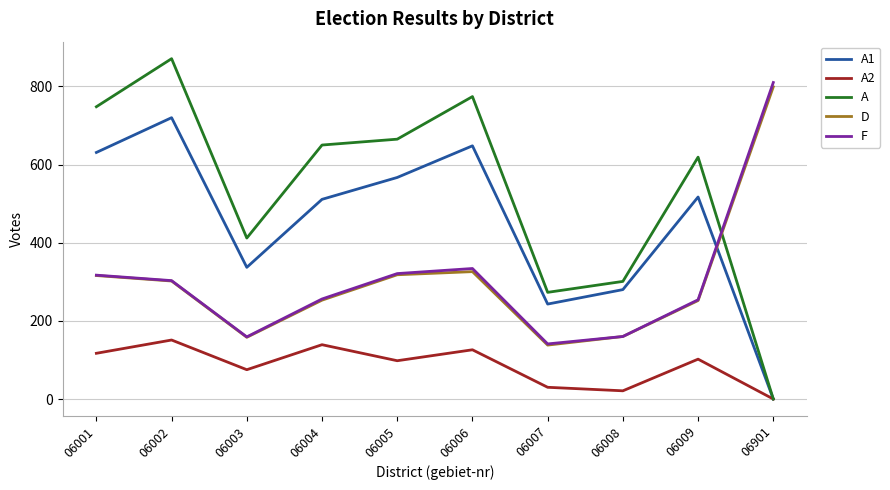

At which category is the sum across all series the highest?

06002